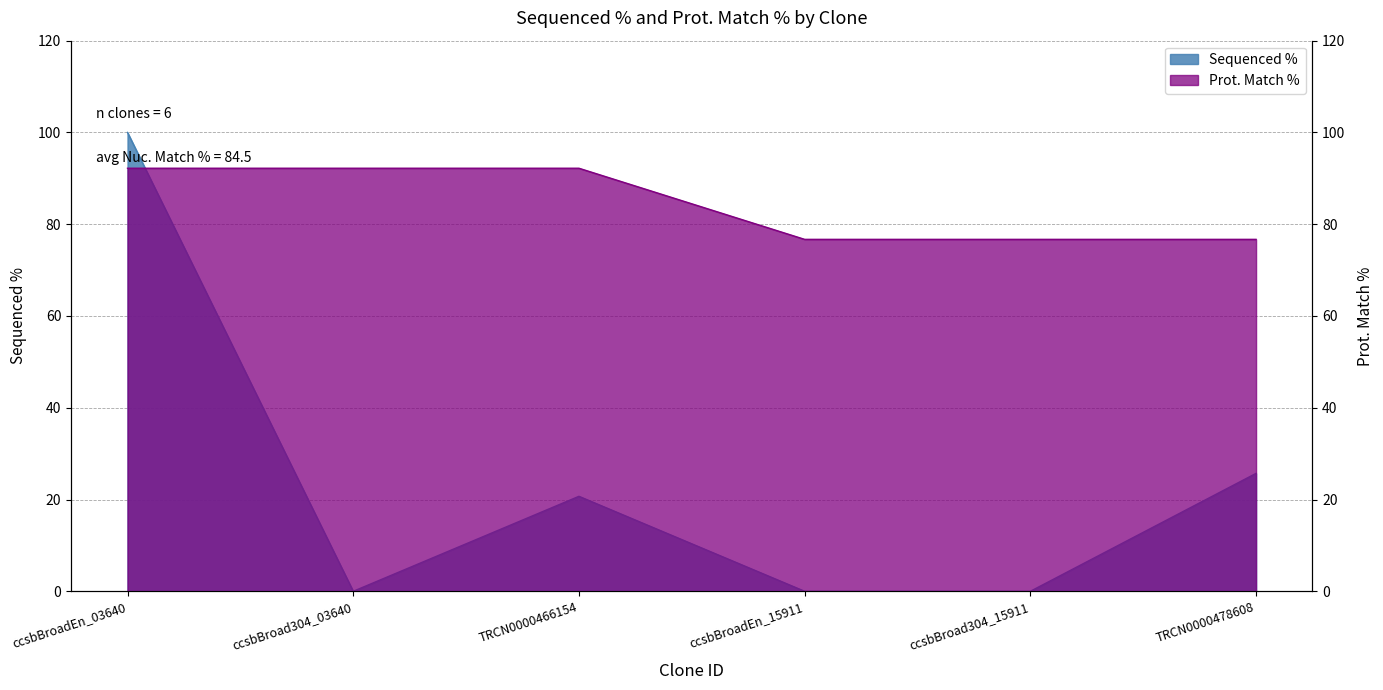

Which series has the largest range (max minus min)?

Sequenced %